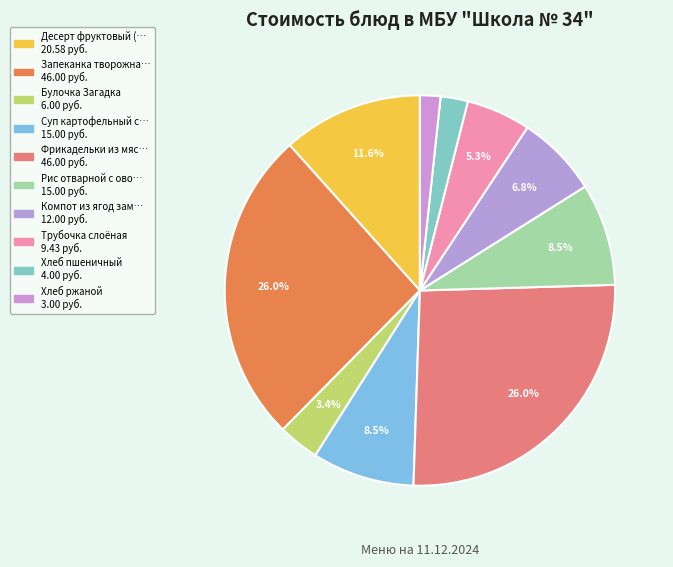

How many slices are in this pie chart?

10